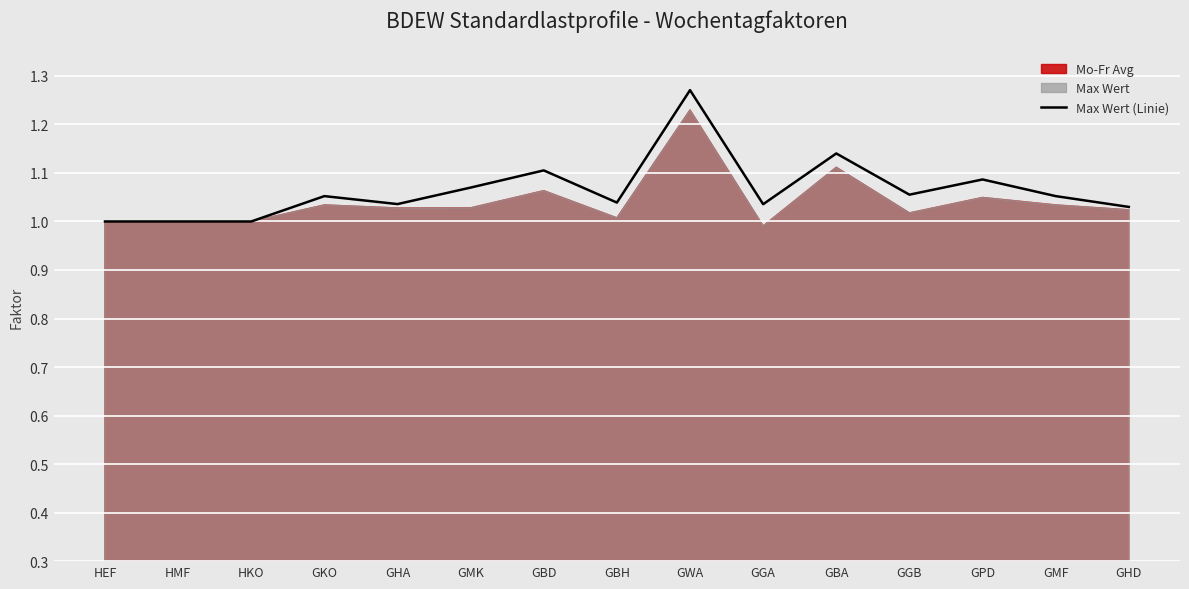

Reading right to left, extract all data points from this chart.

GHD=1.0	GMF=1.1	GPD=1.1	GGB=1.1	GBA=1.1	GGA=1.0	GWA=1.3	GBH=1.0	GBD=1.1	GMK=1.1	GHA=1.0	GKO=1.1	HKO=1.0	HMF=1.0	HEF=1.0